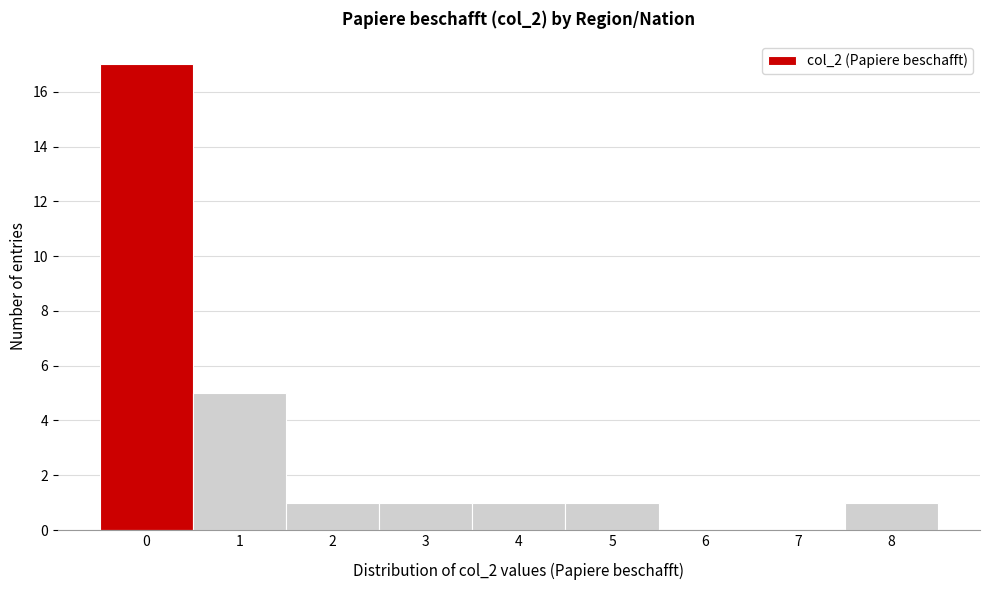

Reading left to right, extract all data points from this chart.

0=17	1=5	2=1	3=1	4=1	5=1	6=0	7=0	8=1